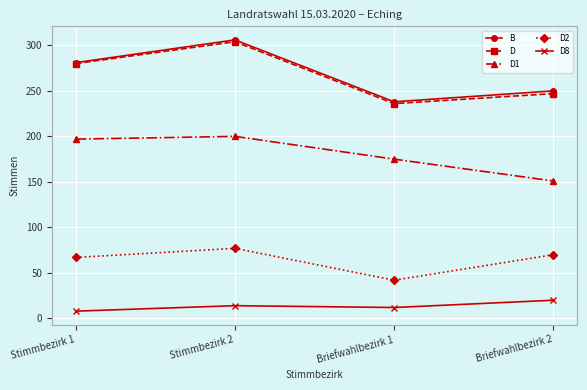

What is the highest value of the D2 series?

77